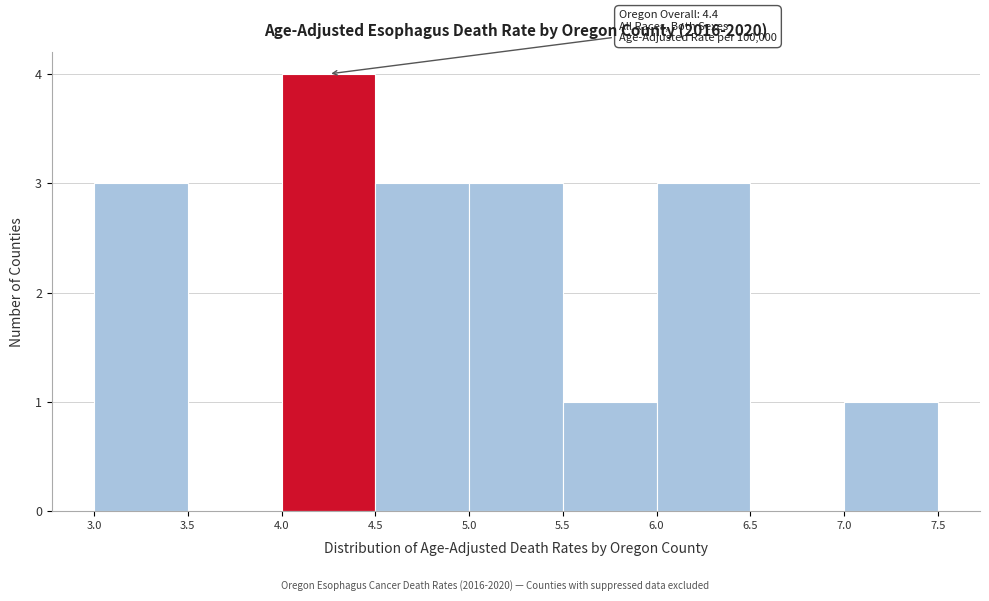

Which range on the x-axis has the tallest bar?

4.0 to 4.5